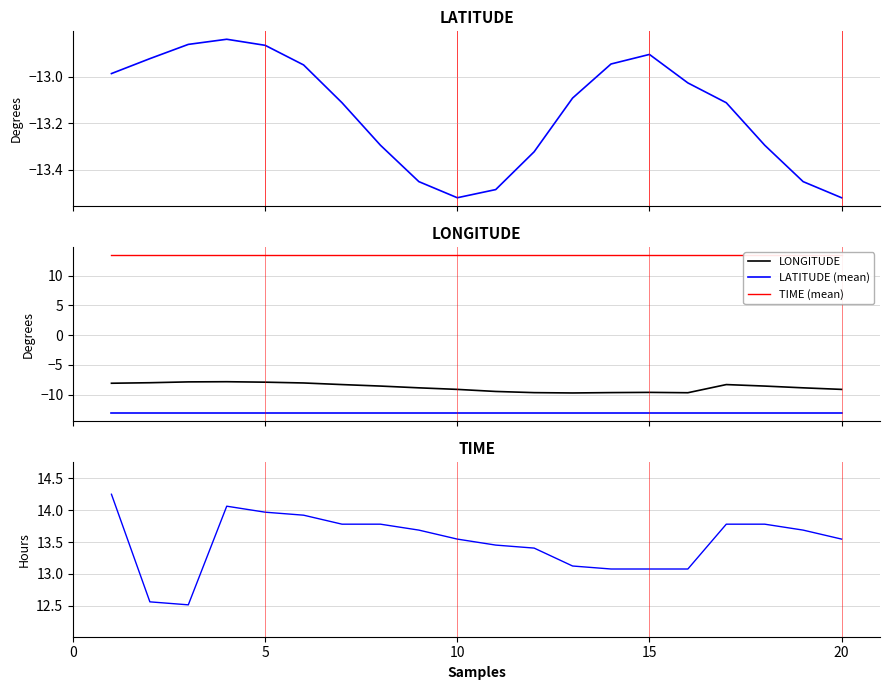

What are all the series names shown in the legend?

LATITUDE, LONGITUDE, LATITUDE (mean), TIME (mean), TIME